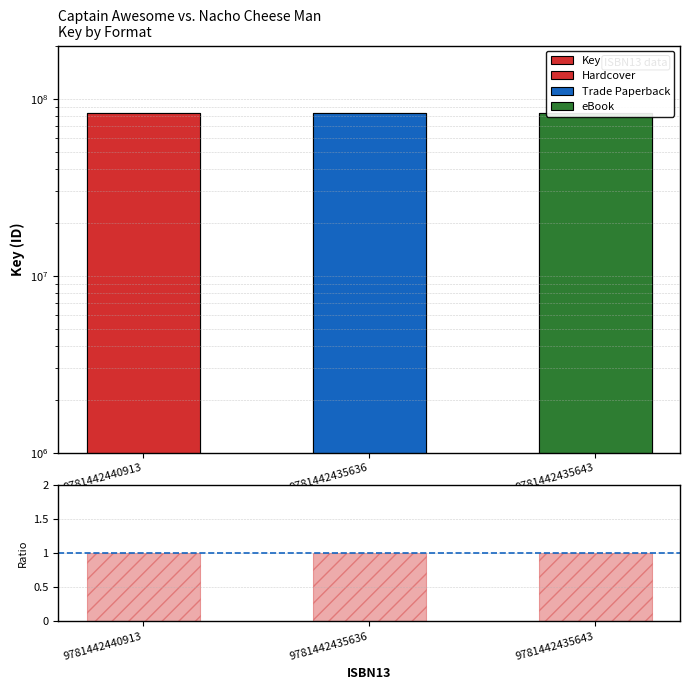

How many bars are there in each group?

2